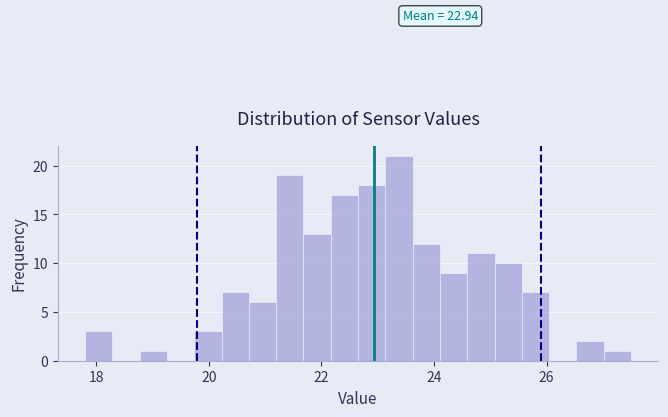

Around what value on the x-axis is the tallest bar? Give the approximate position of its centre, as read against the axis.

23.4